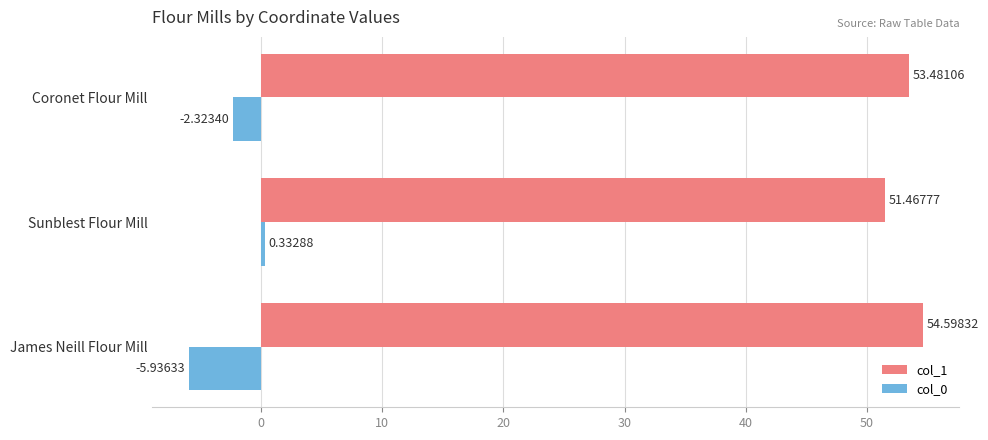

Which series has the widest spread of values?

col_0